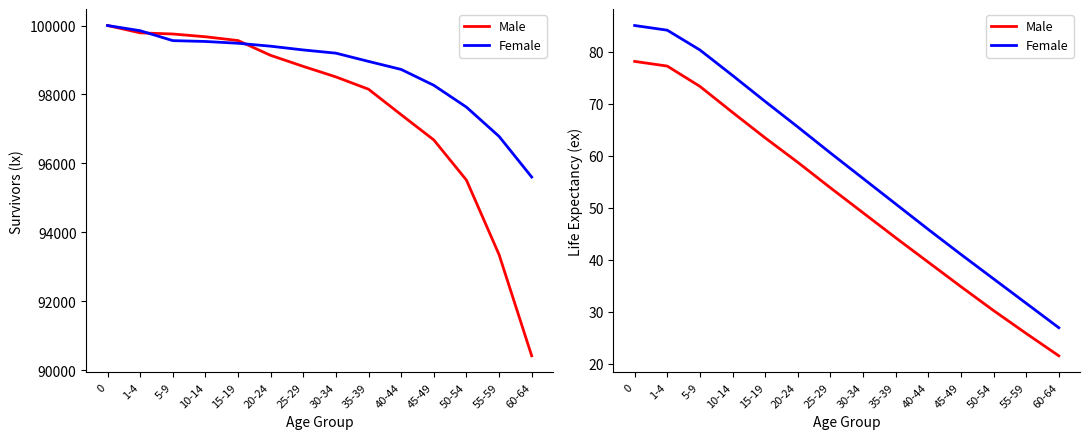

Between 20-24 and 30-34, which series saw the biggest shift?

Female